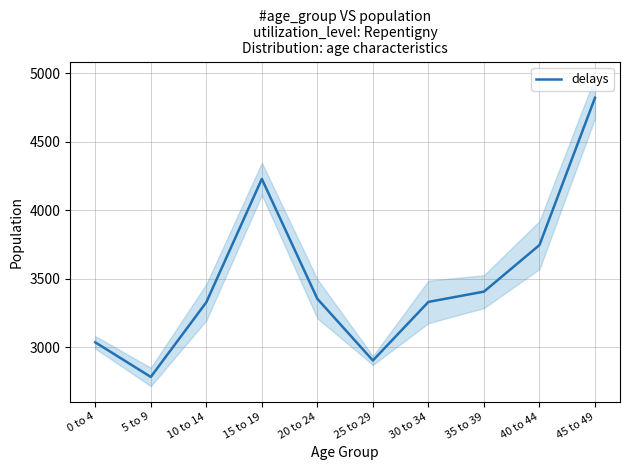

Does the chart display data point markers on the line(s)?

No